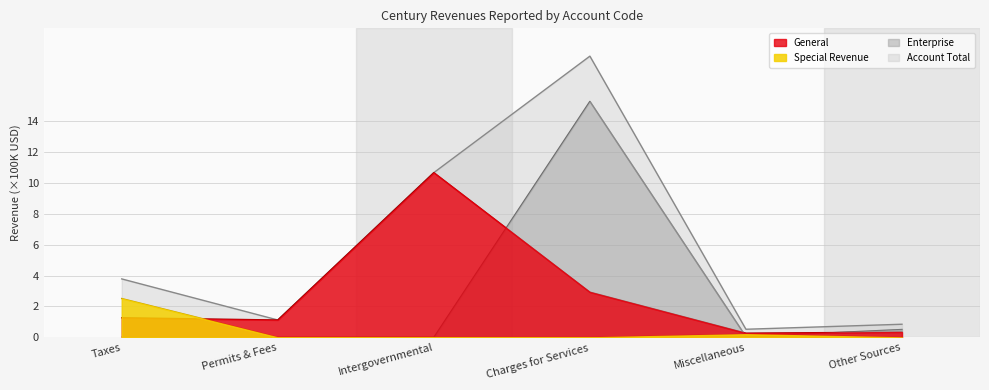

The value of Account Total at Permits & Fees is 0.6. True or false?

False